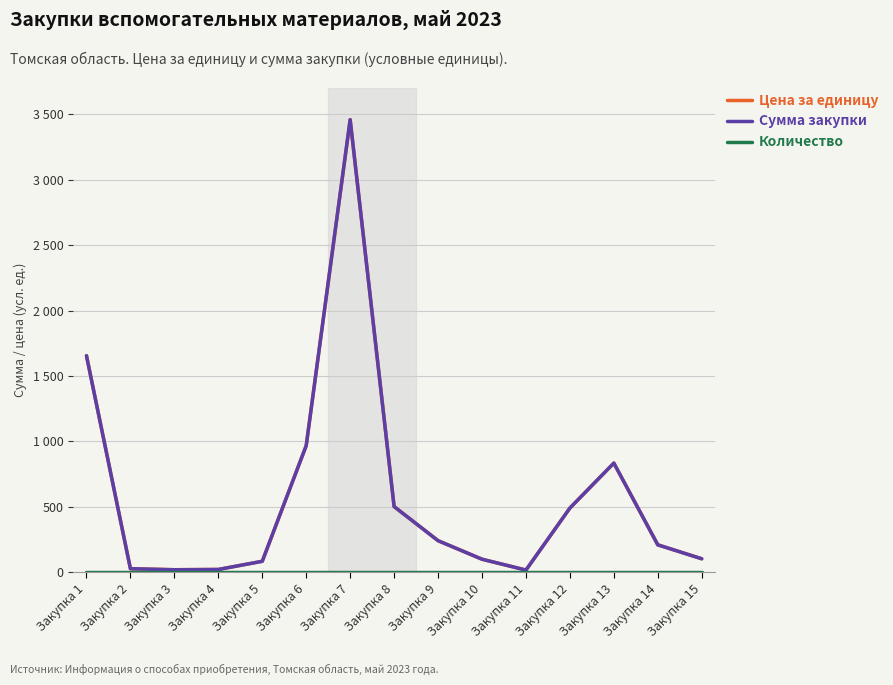

The value of Сумма закупки (Вспомогательные) at Закупка 13 is 261.1. True or false?

False